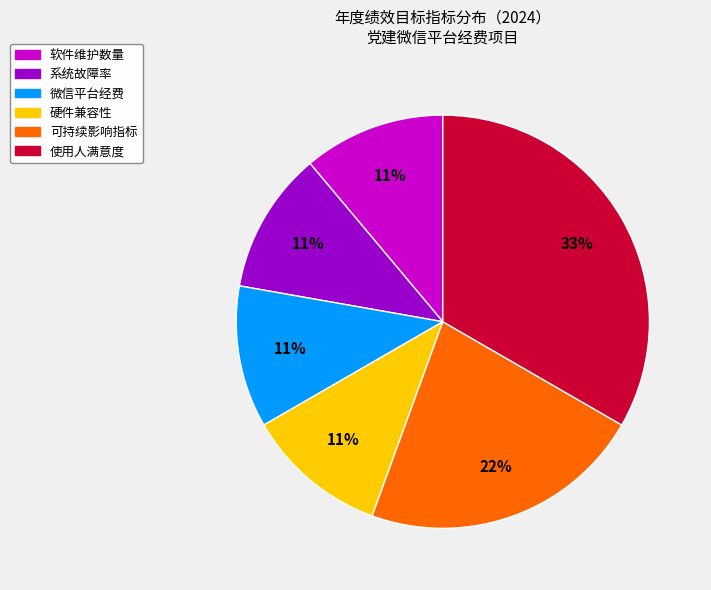

Do 微信平台经费 and 系统故障率 together represent more than half of the pie?

No